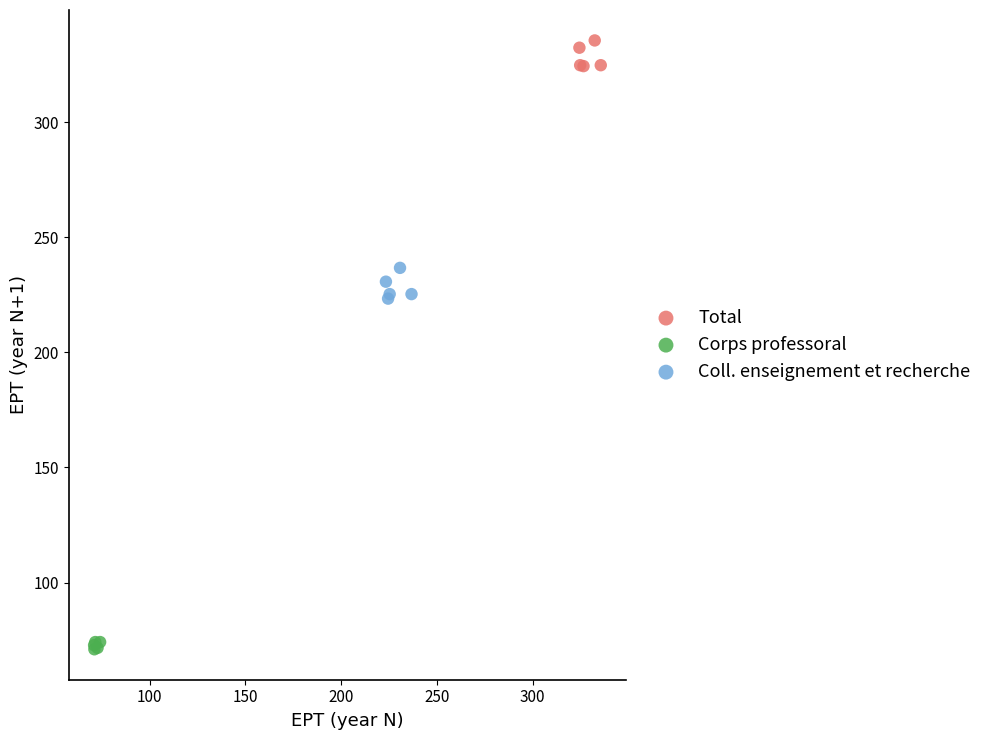

Which series contains the lowest Y value?

Corps professoral